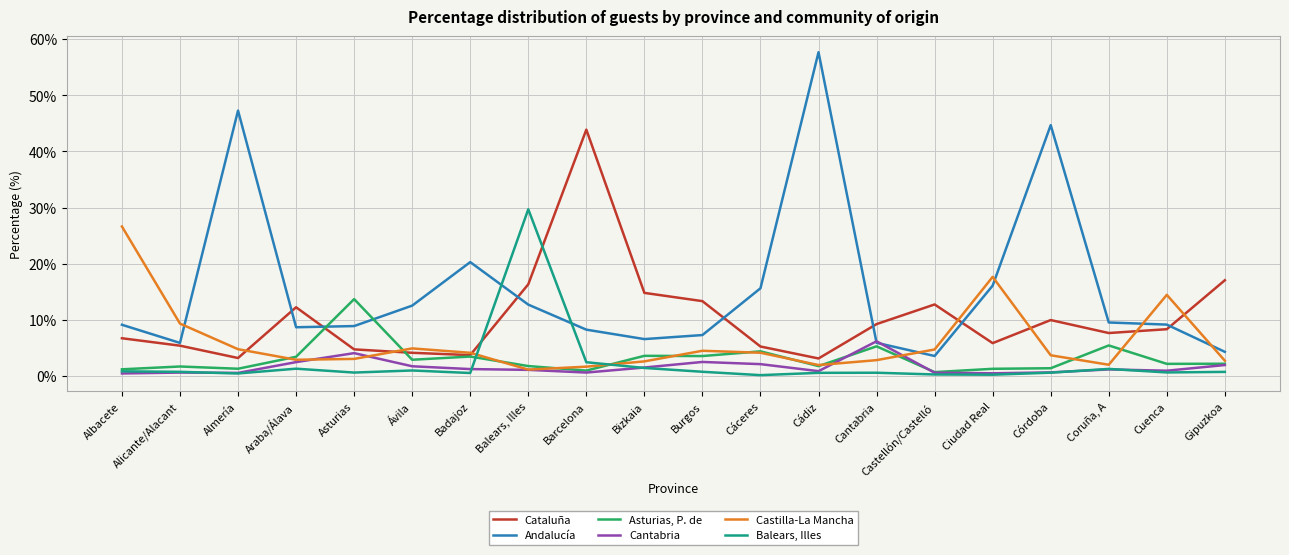

At which category is the sum across all series the highest?

Cádiz